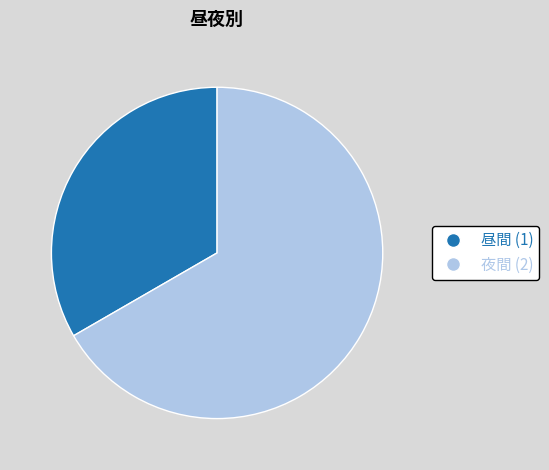

Combined, do 夜間 (2) and 昼間 (1) account for over 50%?

Yes